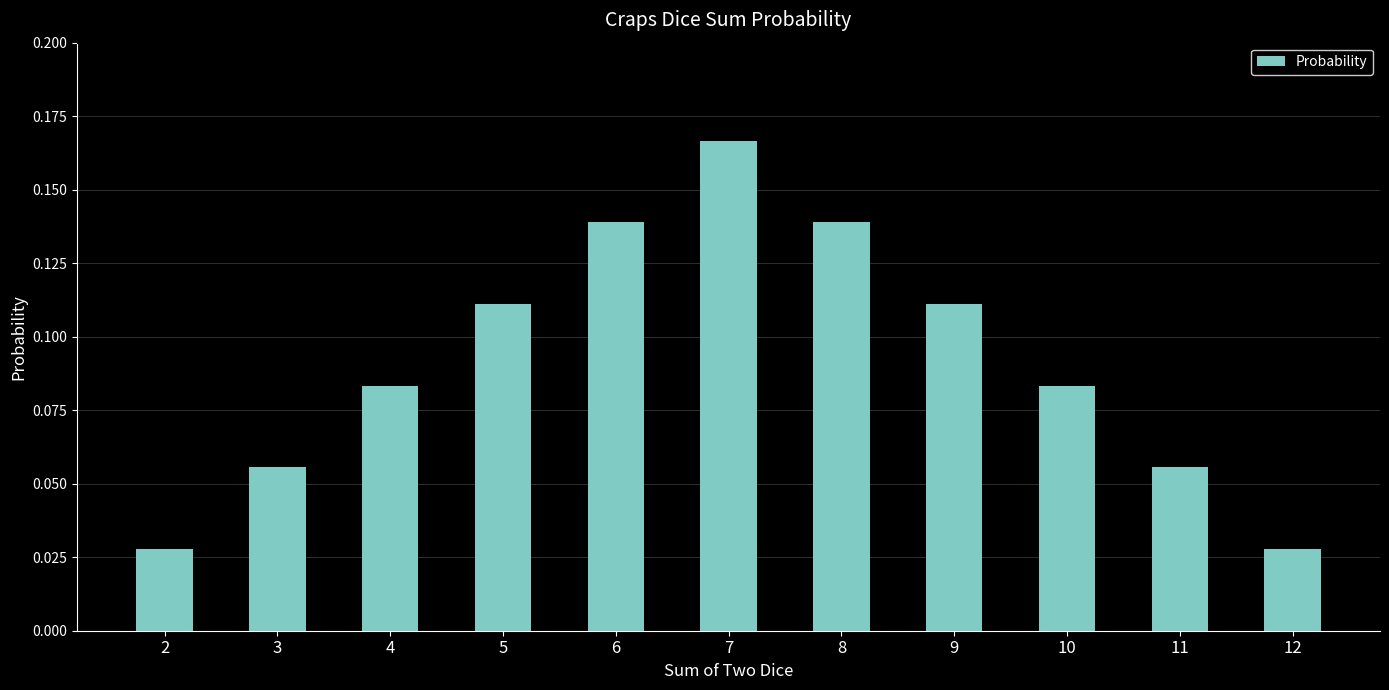

Count the values in the range 0 to 1.

11